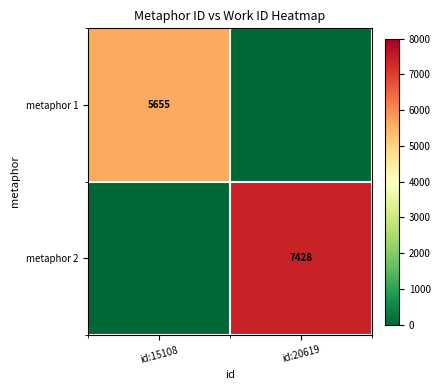

The metaphor 2 series shows 12717 at id:20619. True or false?

False